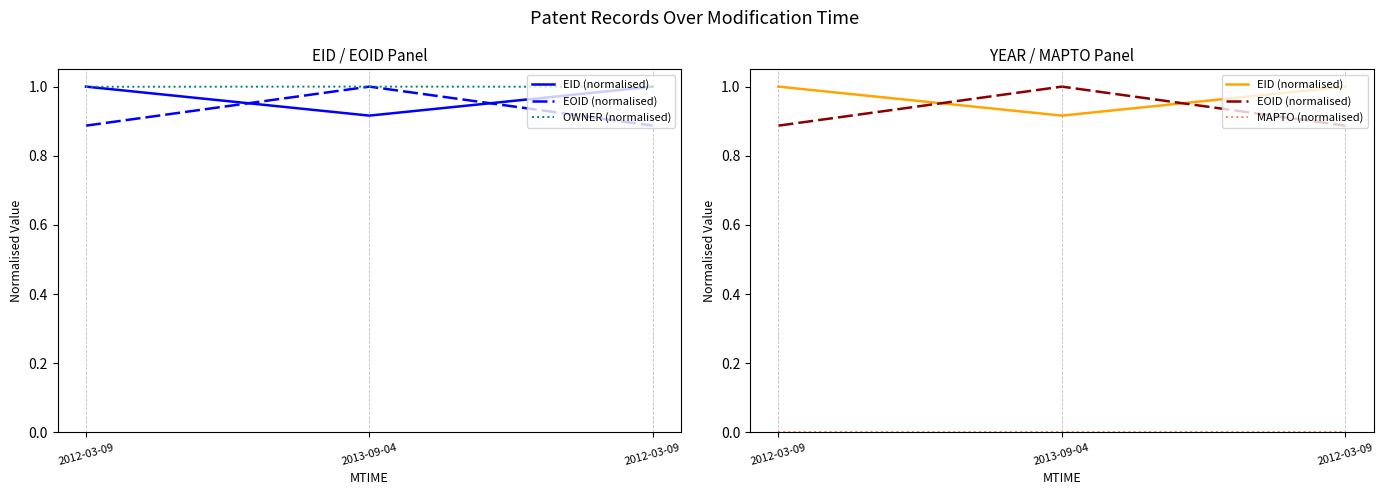

The value of EOID (normalised) at 2012-03-09 is 0.9. True or false?

True